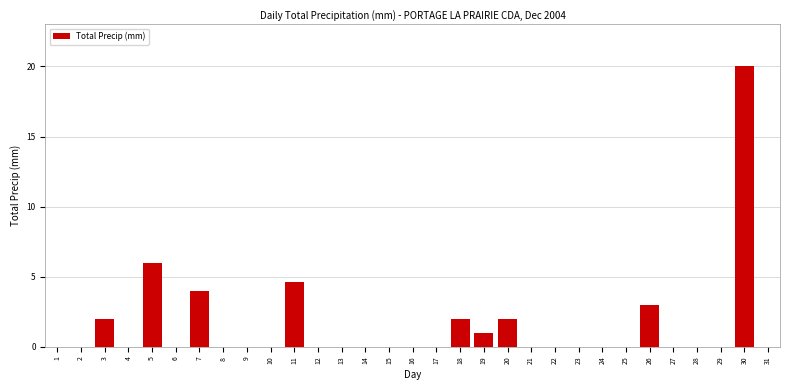

The chart shows a value of -8.8 at 4. True or false?

False